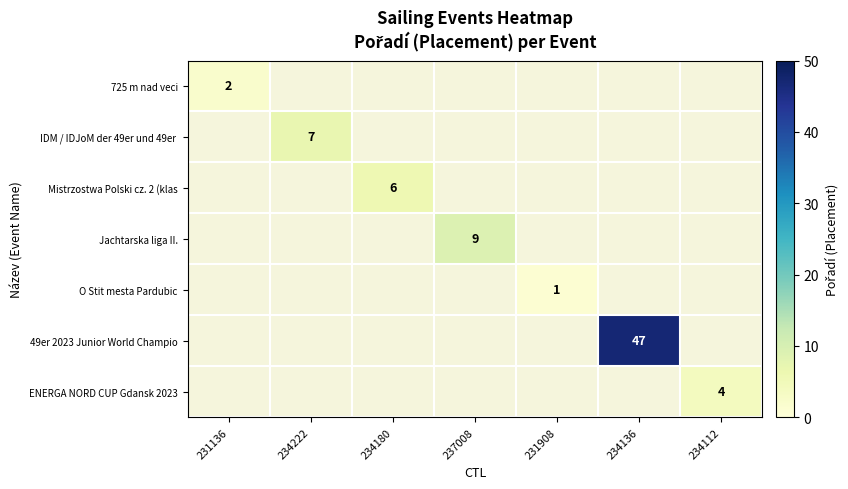

What is the smallest value displayed?

1.0